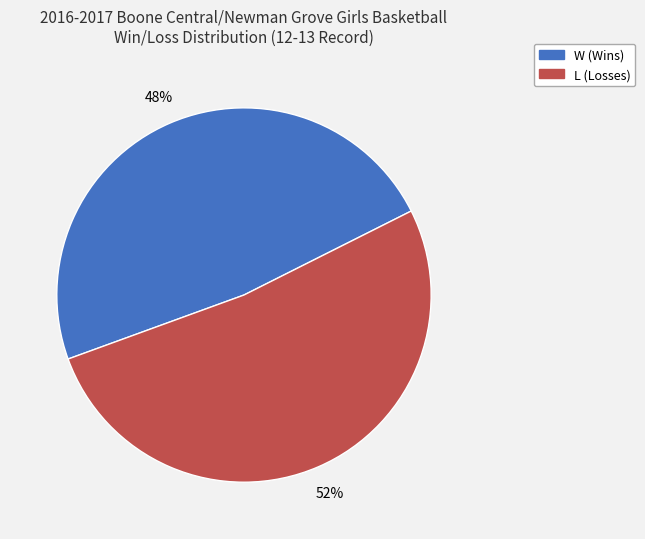

To the nearest percent, what is the difference between the largest and smallest slice percentages?

4%